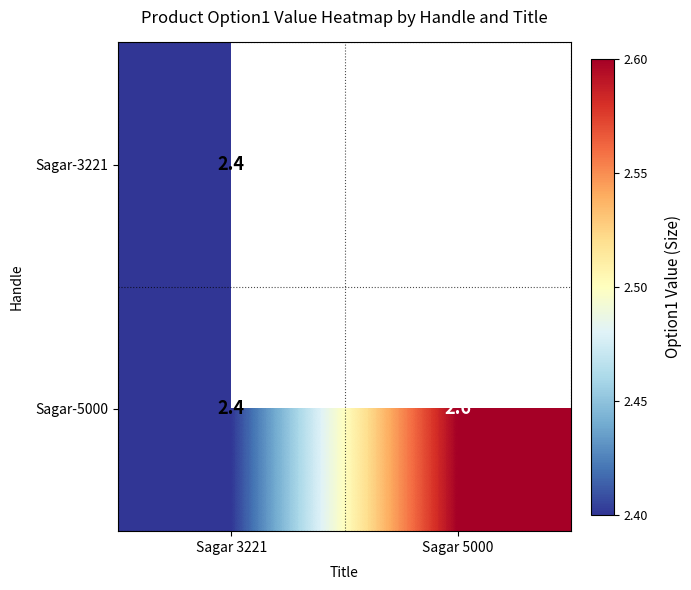

Which category has the highest value in the Sagar-5000 series?

Sagar 5000